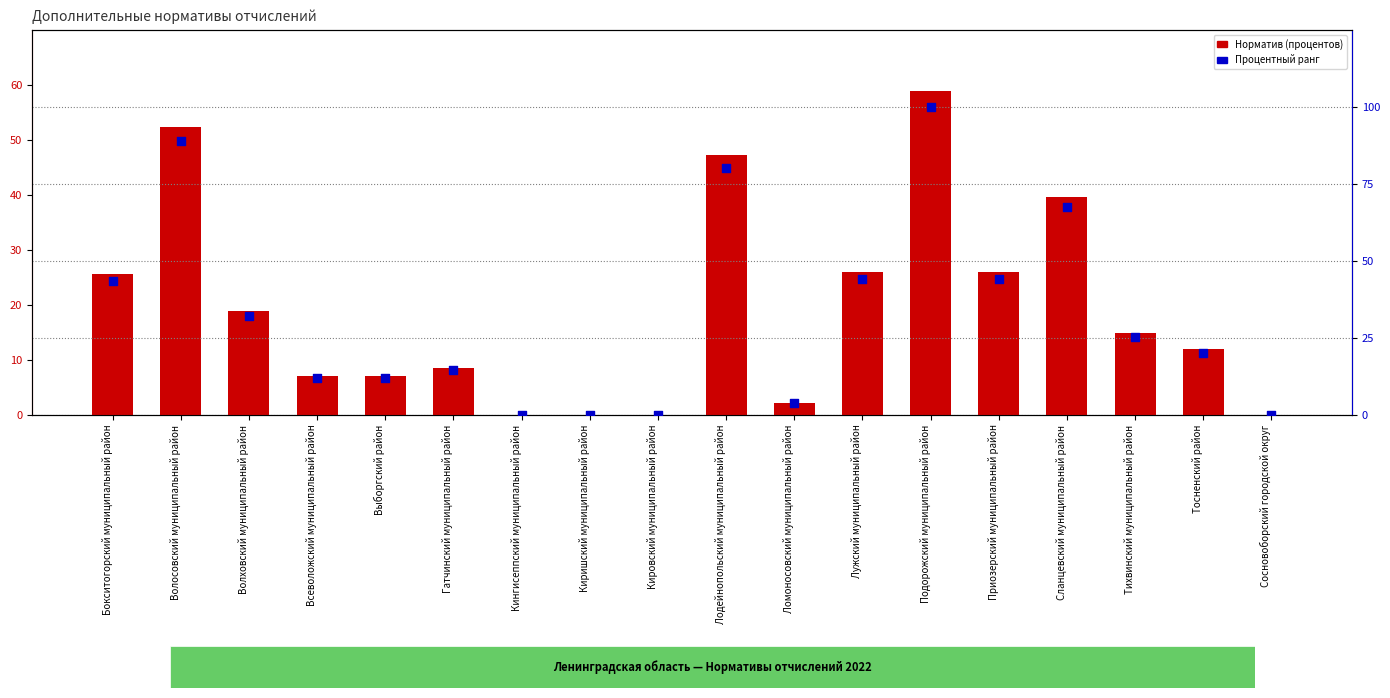

What are all the series names shown in the legend?

Норматив (процентов), Процентный ранг